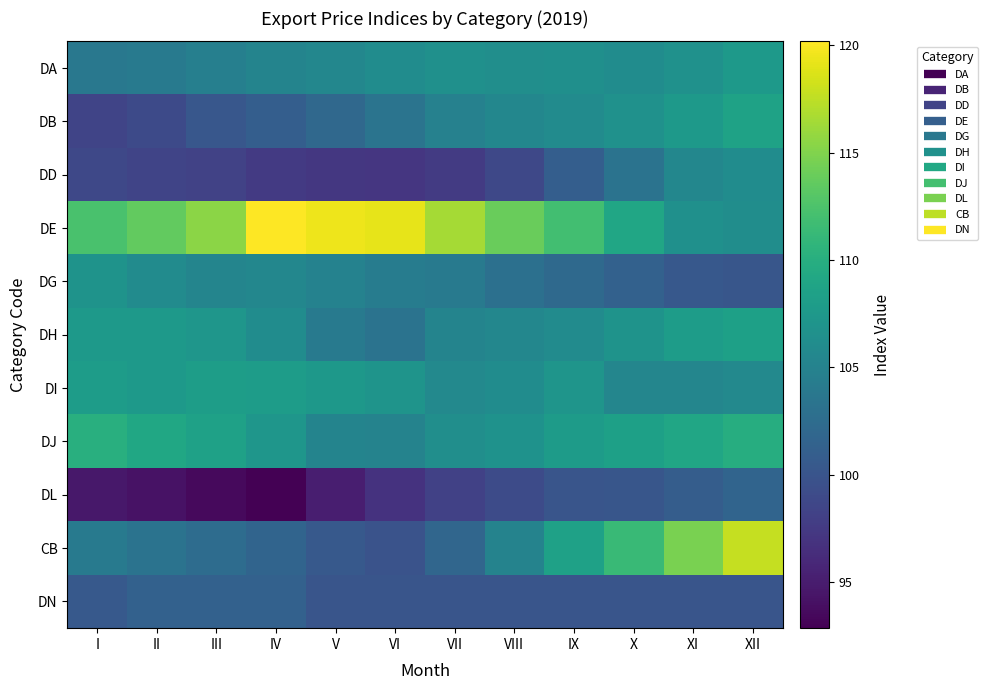

Reading right to left, list all the values displayed in this chart.

DA: XII=107.6	XI=106.7	X=106.1	IX=106.4	VIII=106.4	VII=106.5	VI=106.1	V=105.5	IV=105.2	III=104.7	II=104.1	I=103.8
DB: XII=108.6	XI=107.5	X=106.6	IX=106.0	VIII=105.5	VII=104.8	VI=103.3	V=102.1	IV=101.0	III=100.2	II=99.0	I=98.4
DD: XII=106.2	XI=105.4	X=103.2	IX=101.0	VIII=98.8	VII=97.5	VI=97.2	V=97.2	IV=97.5	III=98.2	II=98.5	I=98.8
DE: XII=106.2	XI=106.6	X=109.0	IX=111.9	VIII=113.9	VII=116.5	VI=119.2	V=119.5	IV=120.2	III=115.5	II=113.7	I=112.3
DG: XII=100.1	XI=100.3	X=101.3	IX=102.2	VIII=103.0	VII=104.0	VI=104.4	V=105.0	IV=105.5	III=105.3	II=106.0	I=106.9
DH: XII=108.3	XI=108.0	X=106.9	IX=106.0	VIII=105.5	VII=105.2	VI=103.3	V=104.1	IV=106.2	III=107.2	II=107.5	I=107.6
DI: XII=105.7	XI=105.4	X=105.3	IX=107.1	VIII=106.1	VII=105.7	VI=107.0	V=107.4	IV=108.0	III=108.0	II=107.6	I=107.9
DJ: XII=109.9	XI=109.1	X=108.4	IX=107.8	VIII=106.7	VII=106.4	VI=105.1	V=105.2	IV=107.2	III=108.5	II=109.1	I=110.1
DL: XII=101.7	XI=100.9	X=100.2	IX=100.1	VIII=99.1	VII=98.1	VI=96.8	V=95.1	IV=92.8	III=93.5	II=94.2	I=94.6
CB: XII=117.8	XI=114.7	X=111.3	IX=108.5	VIII=105.1	VII=101.9	VI=99.8	V=100.5	IV=101.6	III=102.5	II=103.3	I=104.0
DN: XII=100.1	XI=100.1	X=100.1	IX=100.1	VIII=100.1	VII=100.1	VI=100.1	V=100.1	IV=101.4	III=101.4	II=101.4	I=100.5